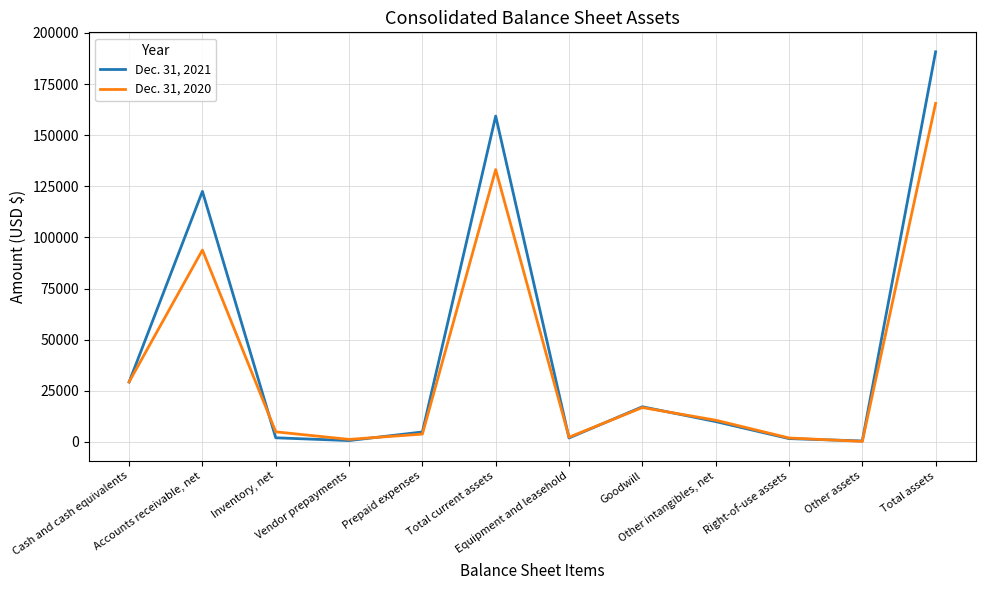

List the series in order of their overall mean, lowest first.

Dec. 31, 2020, Dec. 31, 2021